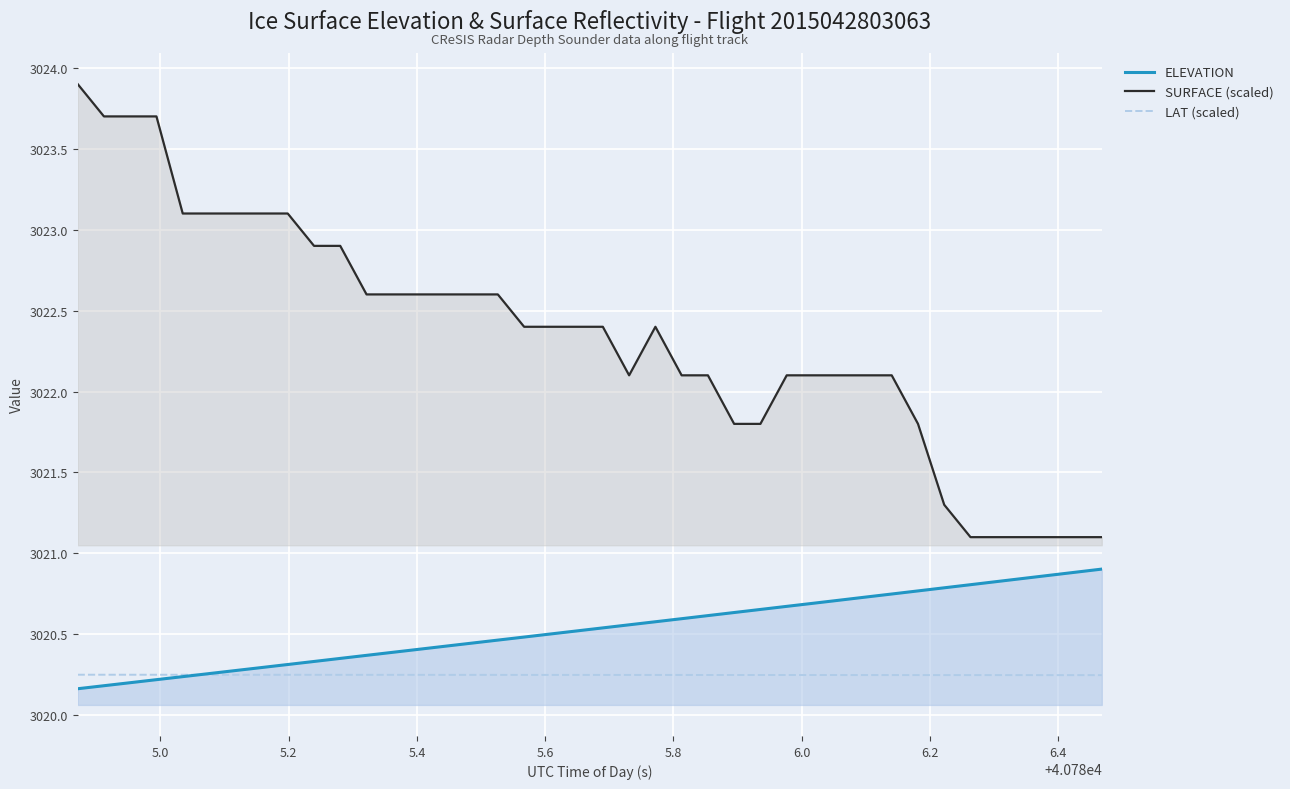

Count the number of categories in the chart.

40